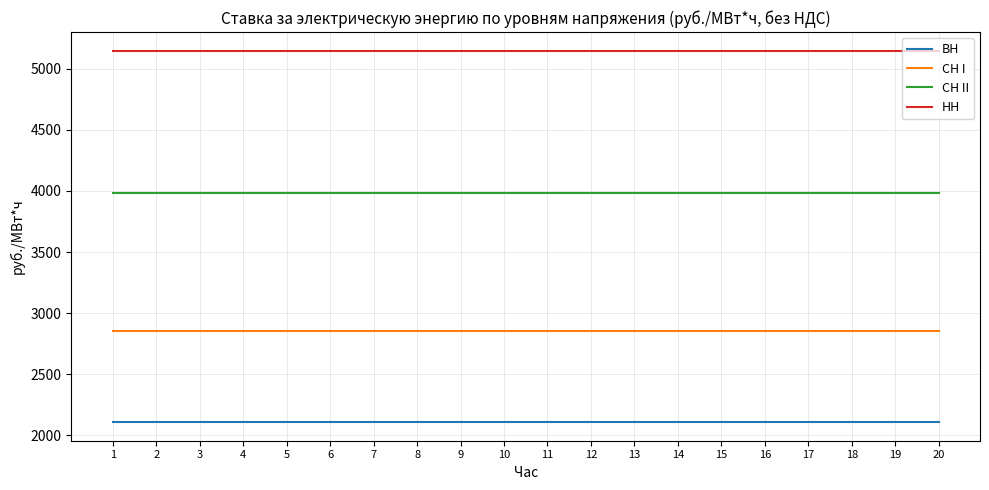

List the series in order of their overall mean, highest first.

НН, СН II, СН I, ВН